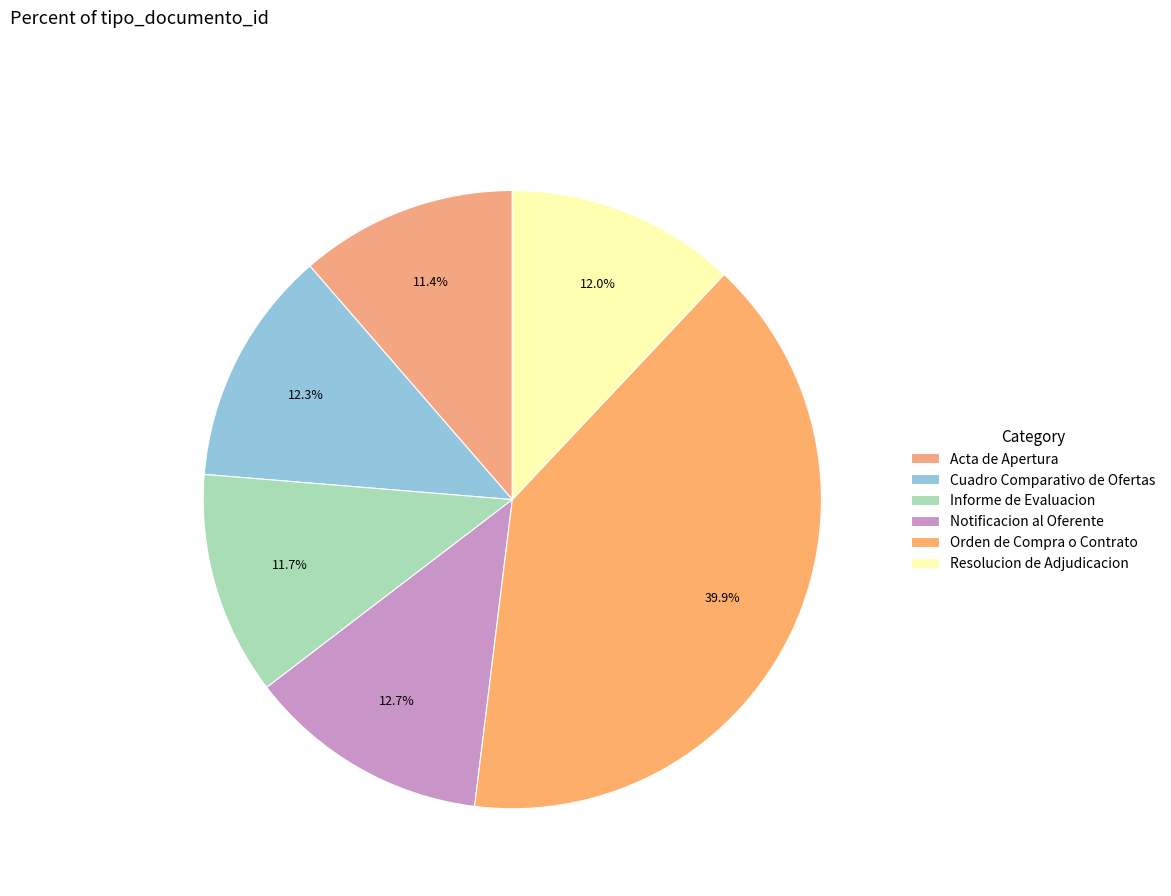

Rank the categories by value from highest to lowest.

Orden de Compra o Contrato, Notificacion al Oferente, Cuadro Comparativo de Ofertas, Resolucion de Adjudicacion, Informe de Evaluacion, Acta de Apertura